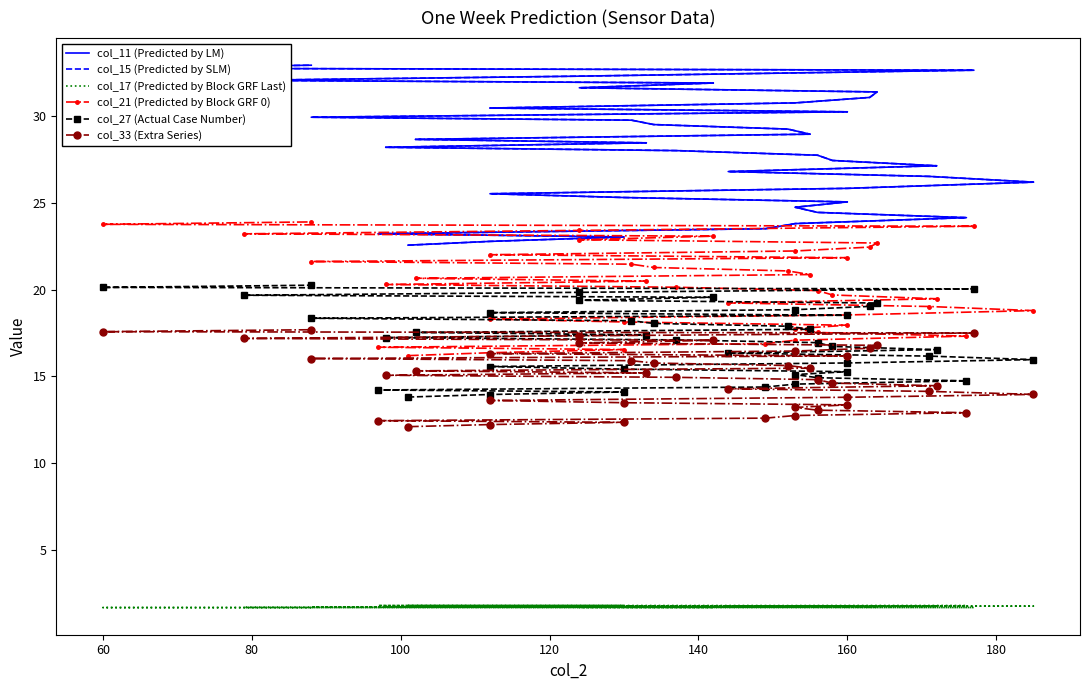

How many data points in col_21 (Predicted by Block GRF 0) are above 20?

21